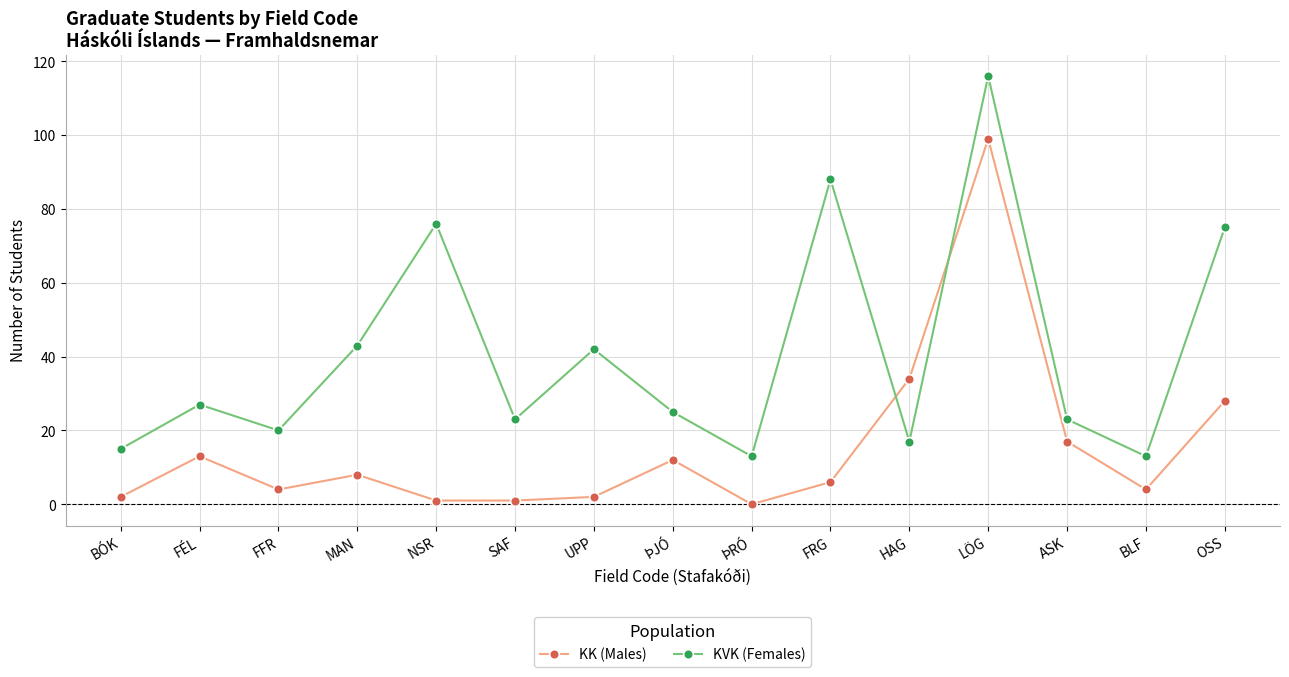

True or false: KK (Males) has more than 2 points higher than both neighbors.

True